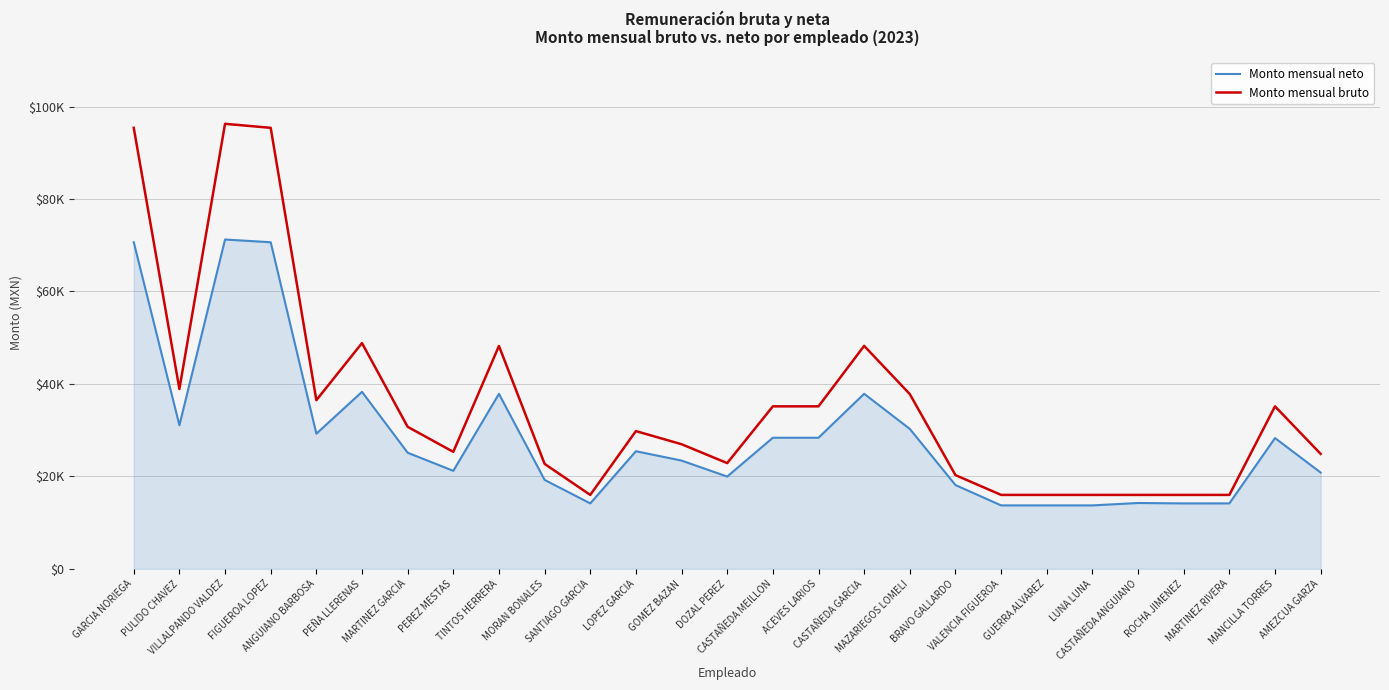

At which label does Monto mensual bruto first exceed 29790?

GARCIA NORIEGA